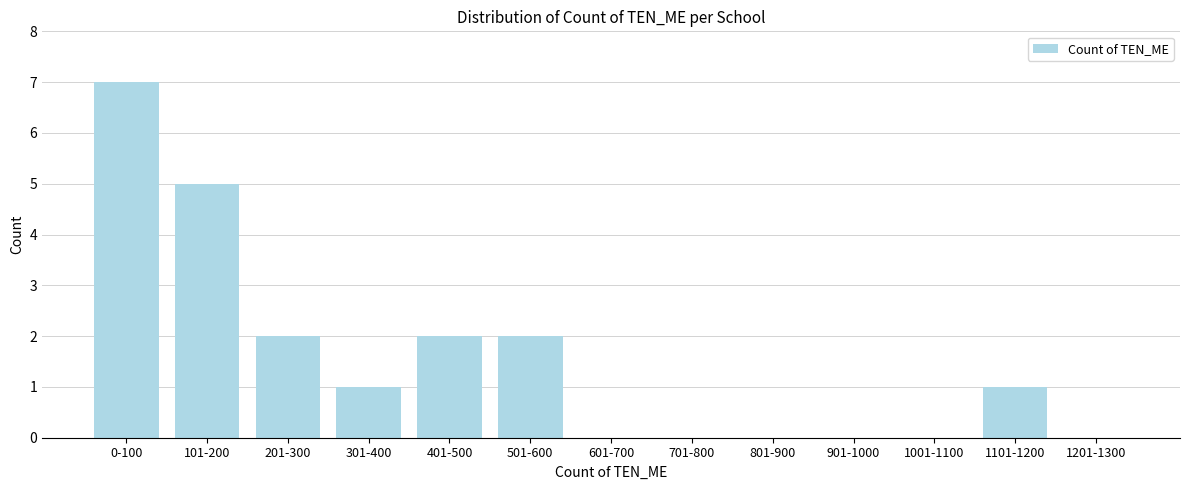

Reading left to right, what are all the values shown in this chart?

0-100=7	101-200=5	201-300=2	301-400=1	401-500=2	501-600=2	601-700=0	701-800=0	801-900=0	901-1000=0	1001-1100=0	1101-1200=1	1201-1300=0